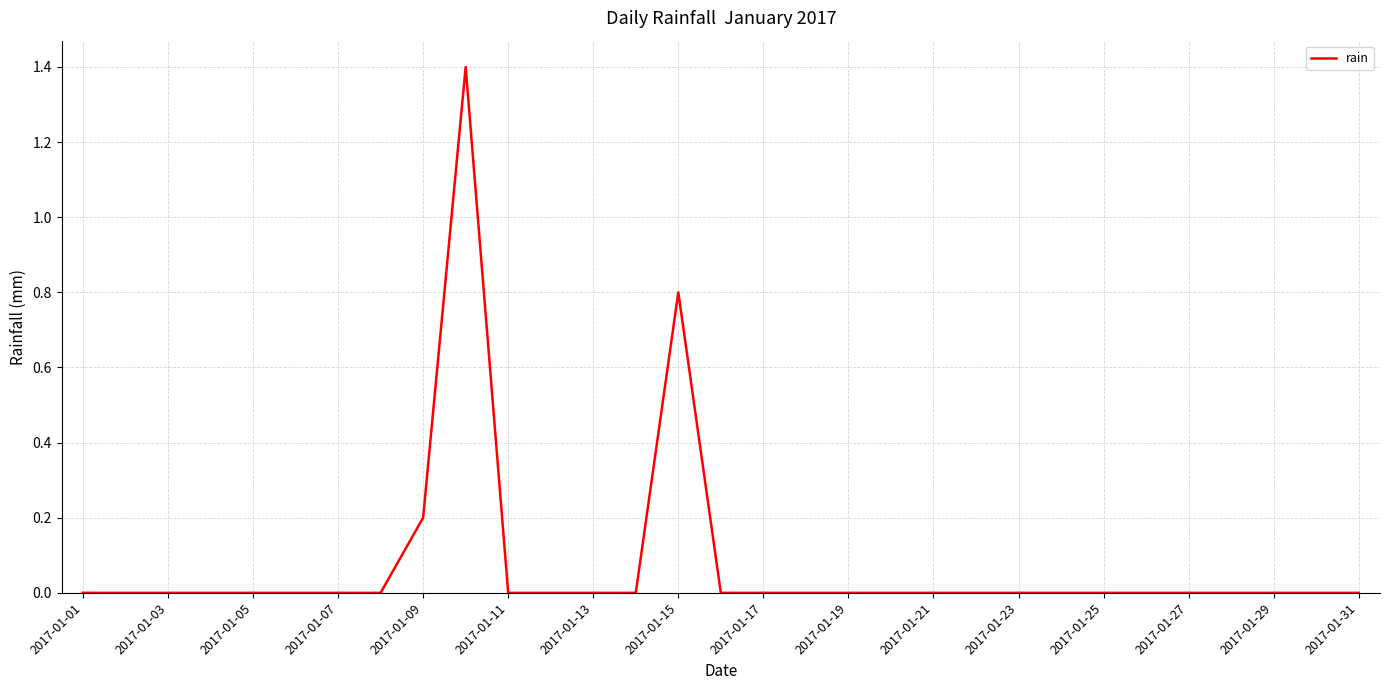

What is the greatest value displayed?

1.4